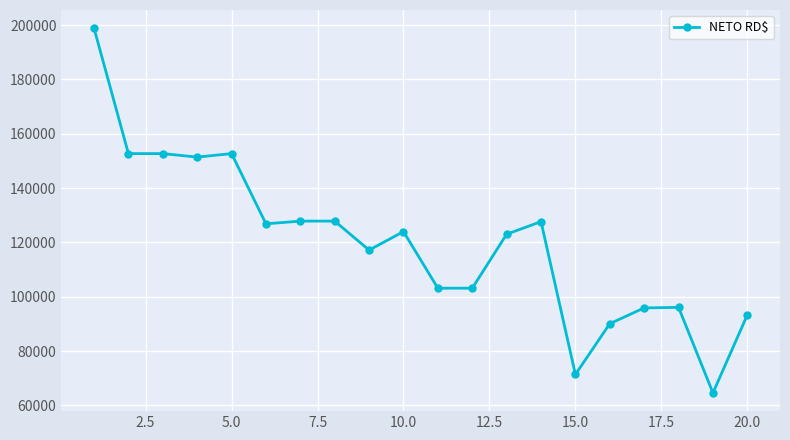

What is the difference between the second highest and minimum values?

88088.2